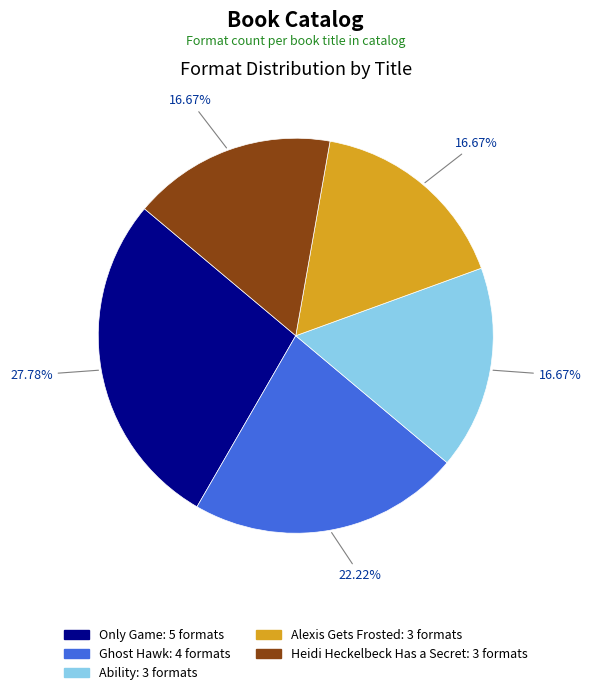

Approximately how many times larger is the value at Heidi Heckelbeck Has a Secret compared to Only Game?

0.6